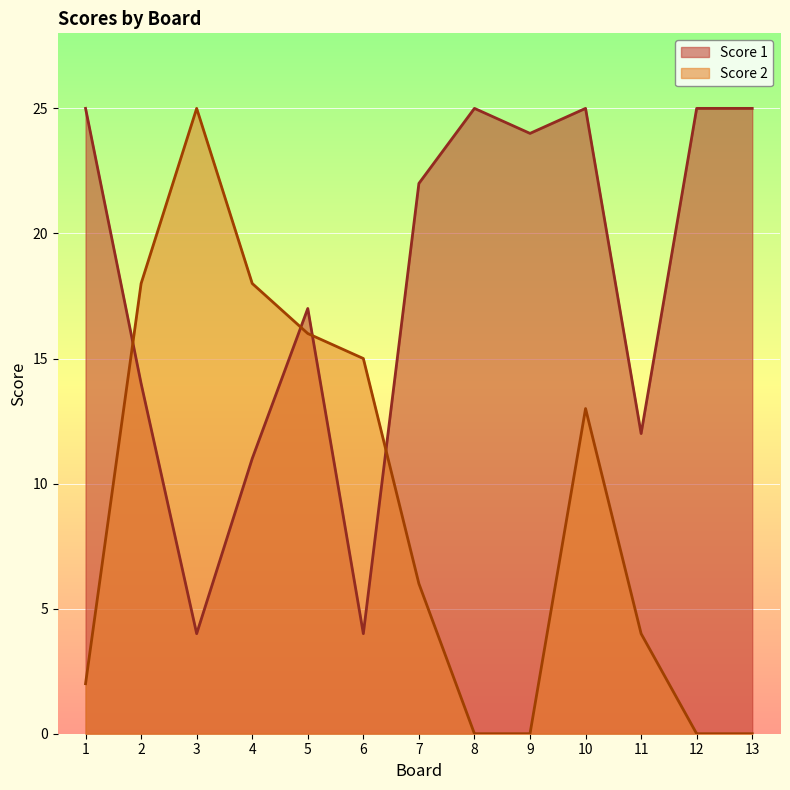

At how many categories does at least one series exceed 23?

7